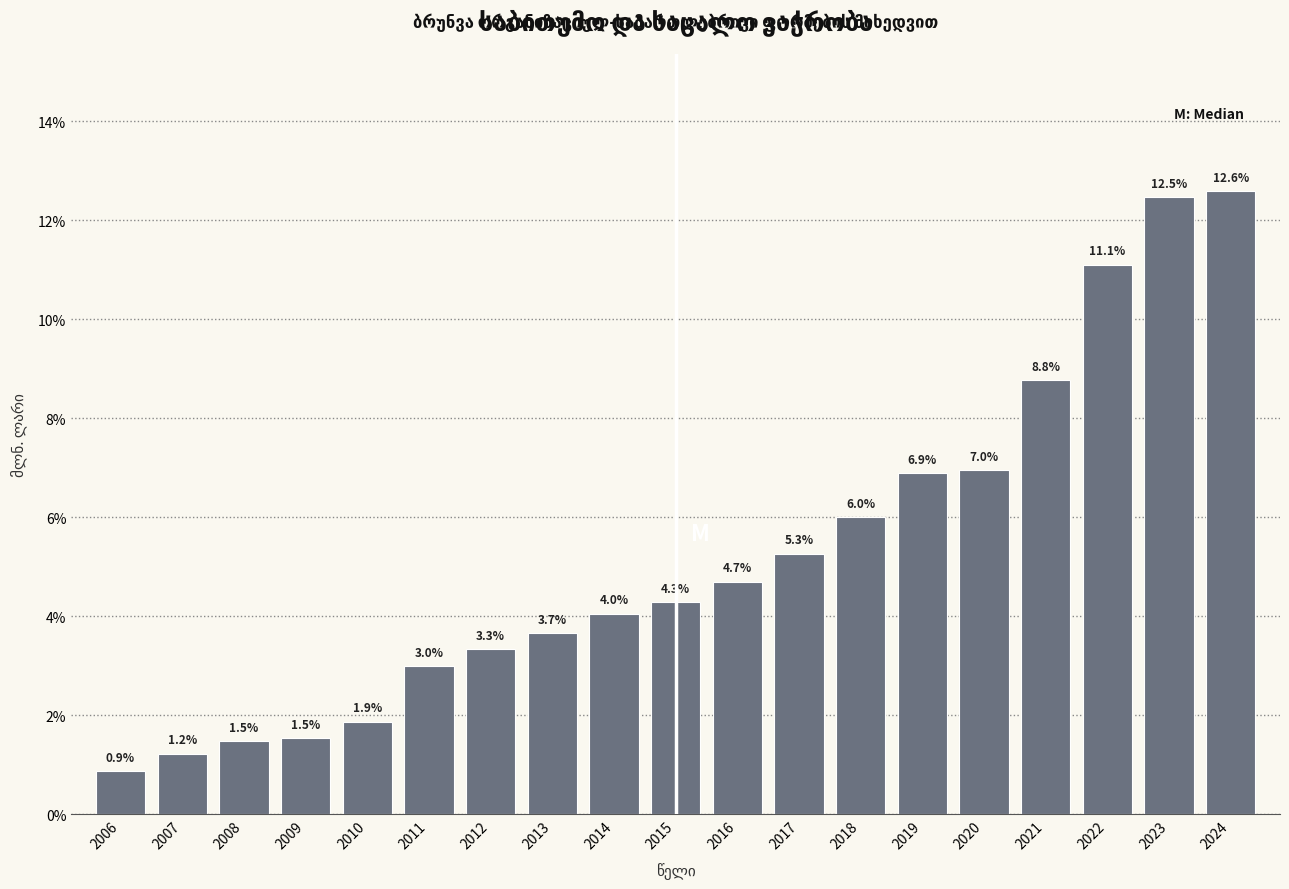

Reading right to left, transcribe all the data shown in this chart.

2024=12.6	2023=12.5	2022=11.1	2021=8.8	2020=7.0	2019=6.9	2018=6.0	2017=5.3	2016=4.7	2015=4.3	2014=4.0	2013=3.7	2012=3.3	2011=3.0	2010=1.9	2009=1.5	2008=1.5	2007=1.2	2006=0.9